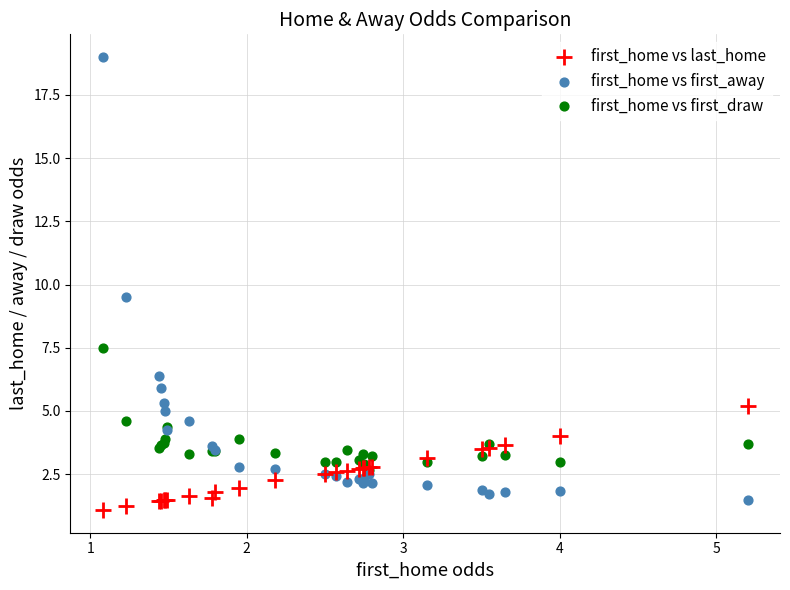

In the first_home vs first_away series, what Y value is closest to 10?

9.5